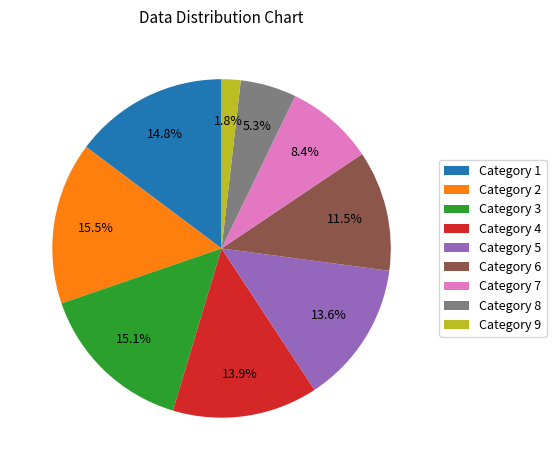

How many segments does this pie chart have?

9